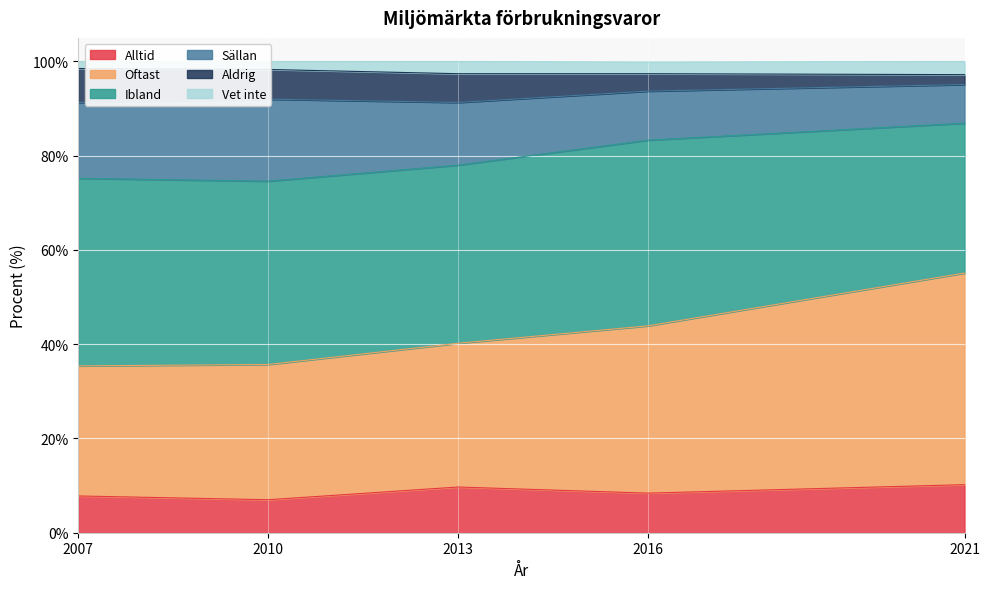

True or false: Alltid has a value of 12.3 at 2007.

False